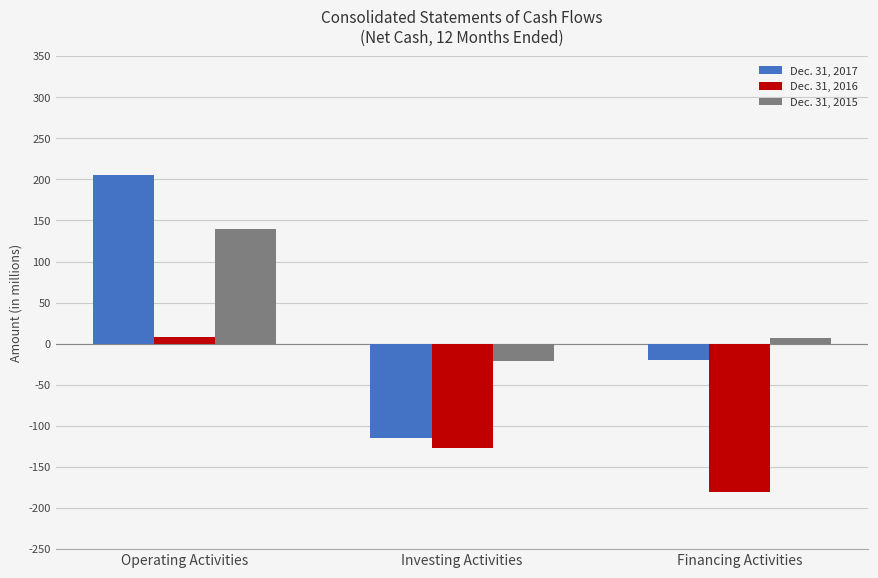

What position from the right is Financing Activities?

1